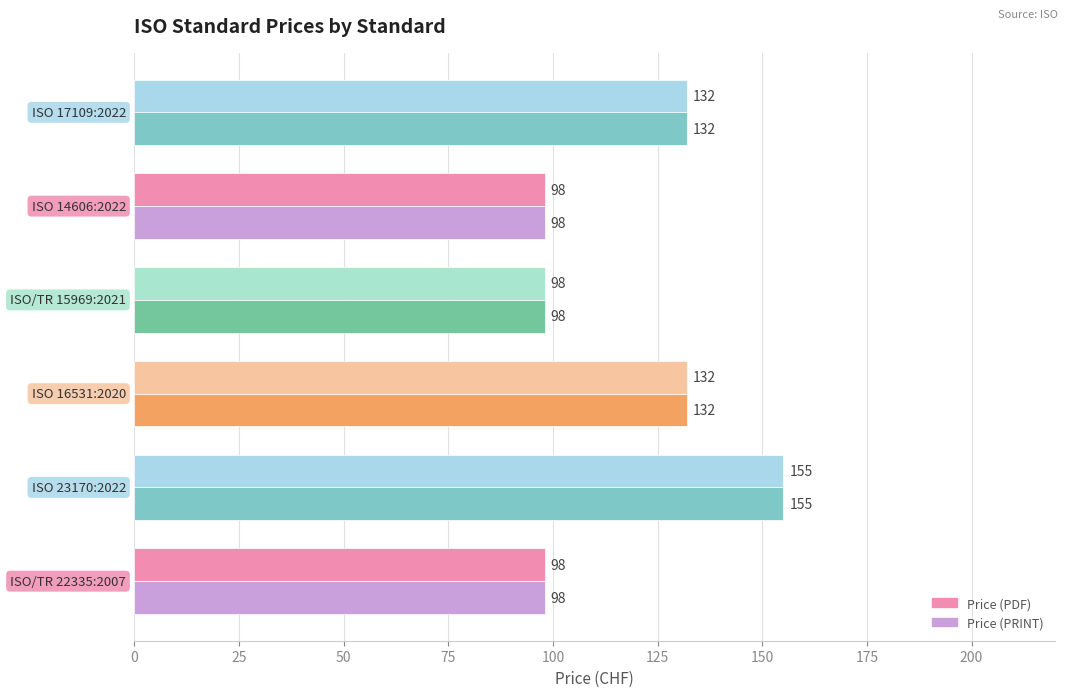

What is the minimum value for Price (PDF)?

98